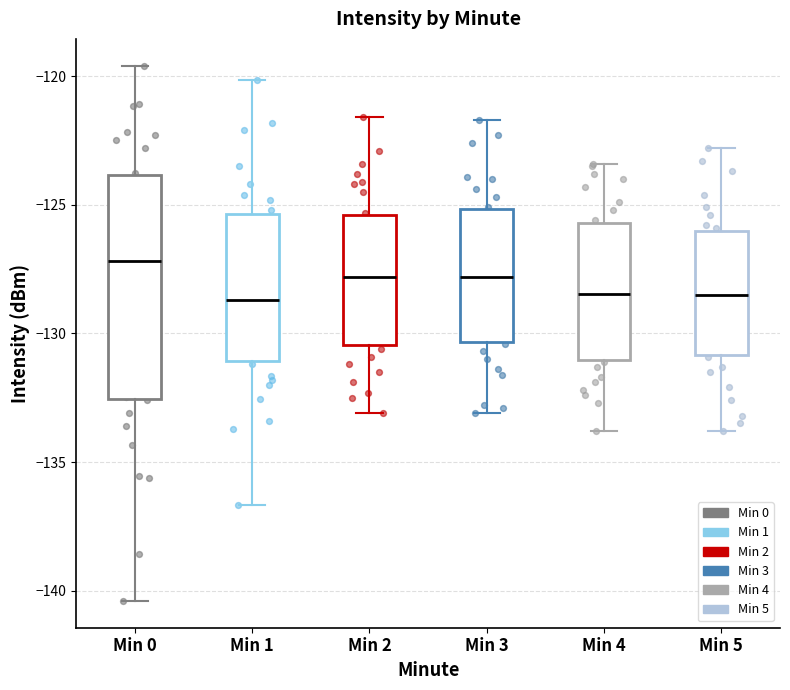

Reading left to right, read every box against the y-axis: the position of its median line, the range the box covers, and the ends of its whiskers. The values are not printed on the chart, so give them approximately, as read against the axis.

Min 0: median -127.0, box -132.5 to -124.0, whiskers -140.5 to -119.5
Min 1: median -128.5, box -131.0 to -125.5, whiskers -136.5 to -120.0
Min 2: median -128.0, box -130.5 to -125.5, whiskers -133.0 to -121.5
Min 3: median -128.0, box -130.5 to -125.0, whiskers -133.0 to -121.5
Min 4: median -128.5, box -131.0 to -125.5, whiskers -134.0 to -123.5
Min 5: median -128.5, box -131.0 to -126.0, whiskers -134.0 to -123.0